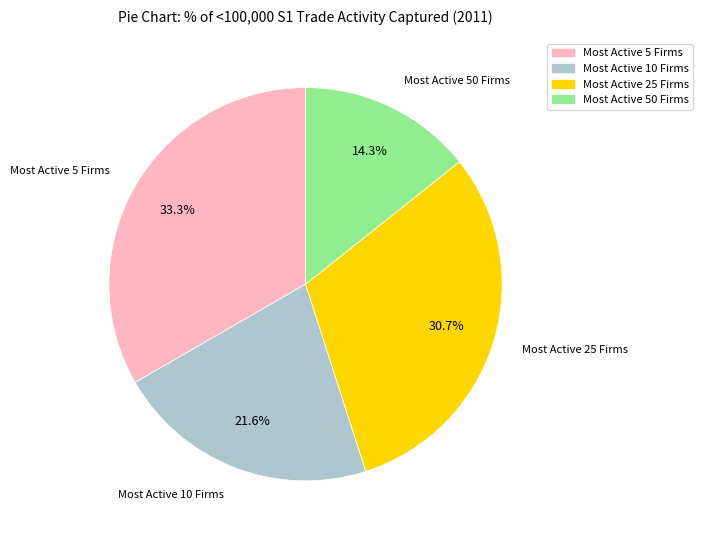

Do Most Active 50 Firms and Most Active 10 Firms together represent more than half of the pie?

No